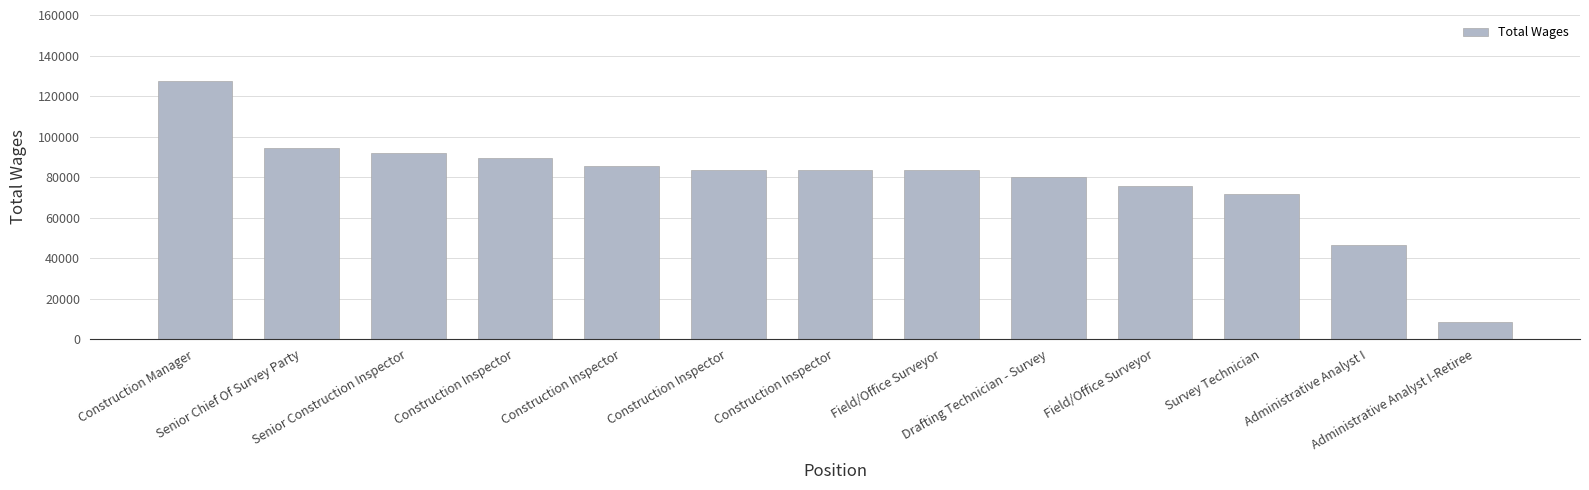

Does the chart contain stacked bars?

No